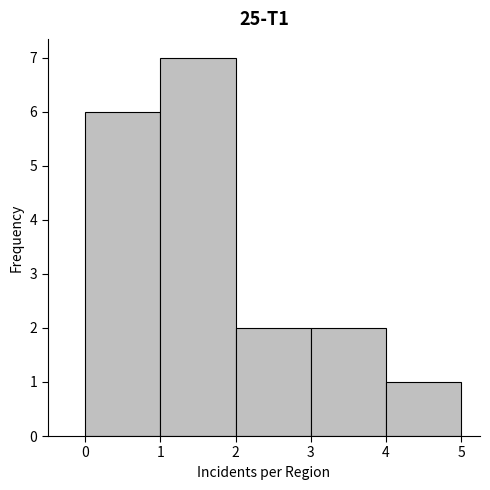

What is the height of the bar covering 2 to 3 on the x-axis? The values are not printed on the chart, so give them approximately, as read against the axis.

2